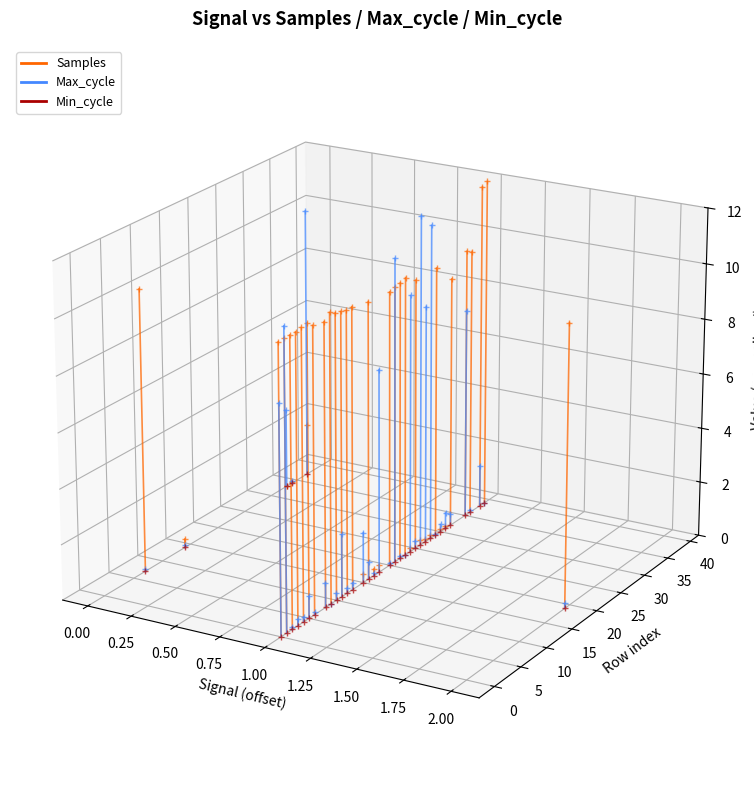

What are all the series names shown in the legend?

Samples, Max_cycle, Min_cycle